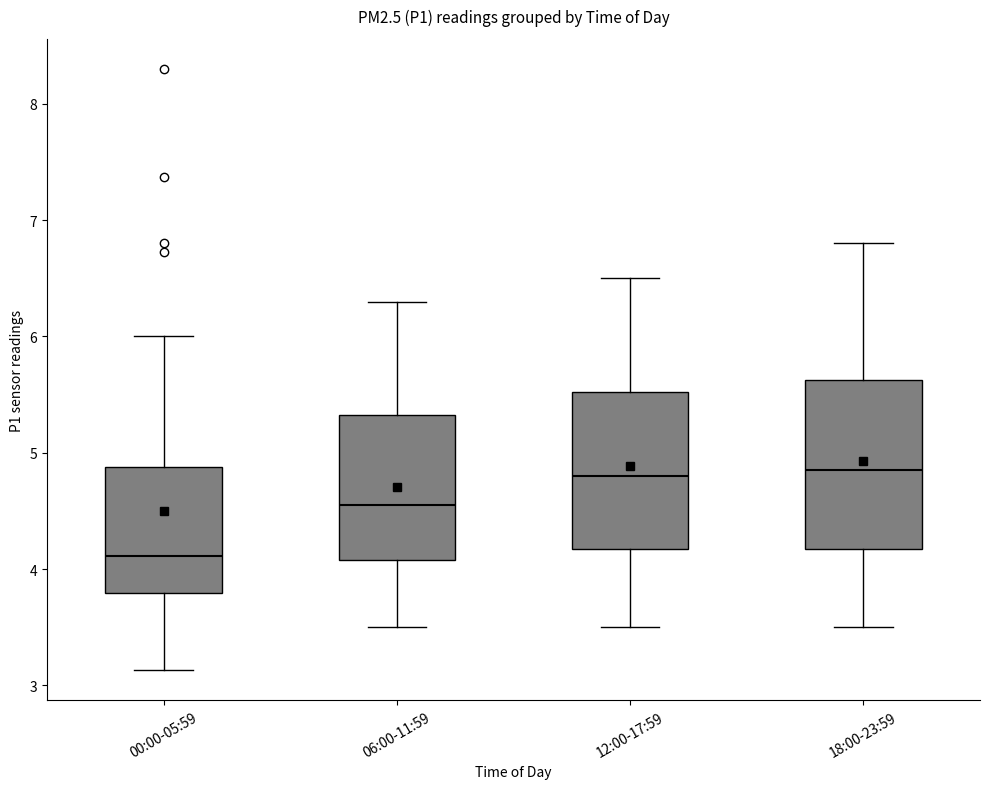

Where does the lower whisker of the box for 12:00-17:59 end on the y-axis? The values are not printed on the chart, so give them approximately, as read against the axis.

3.5